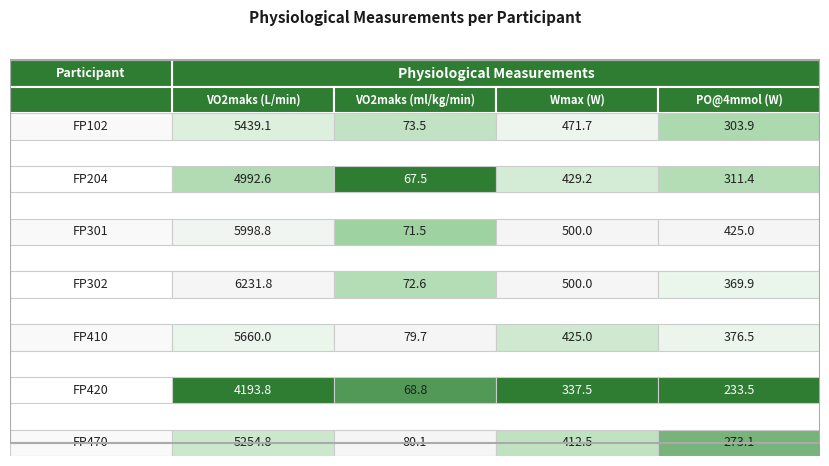

Rank the series at VO2maks (L/min) from lowest to highest value.

FP420, FP204, FP470, FP102, FP410, FP301, FP302